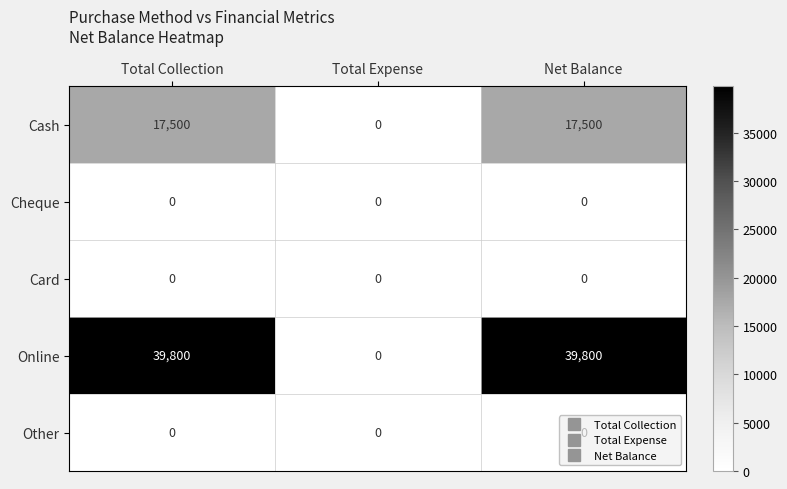

Count the Cash values in the range 0 to 17500.

3